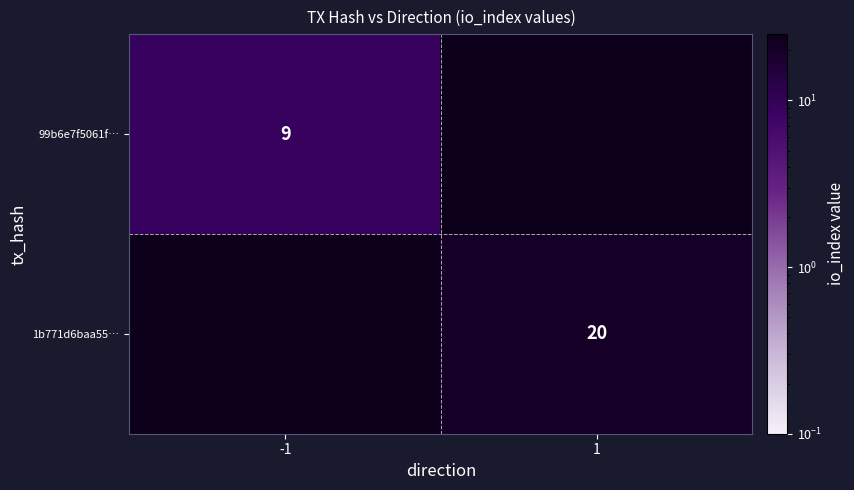

Between -1 and 1, which is larger?

1